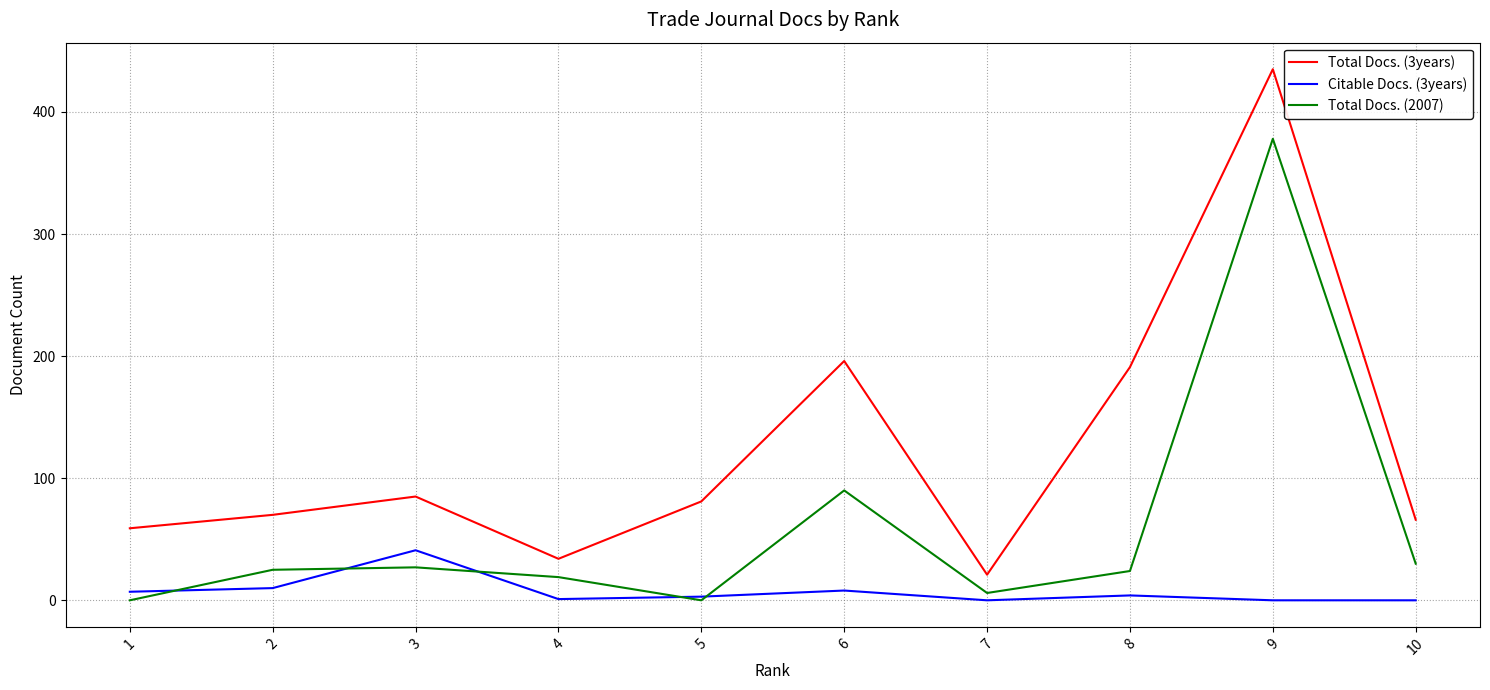

The value of Total Docs. (3years) at 6 is 267. True or false?

False